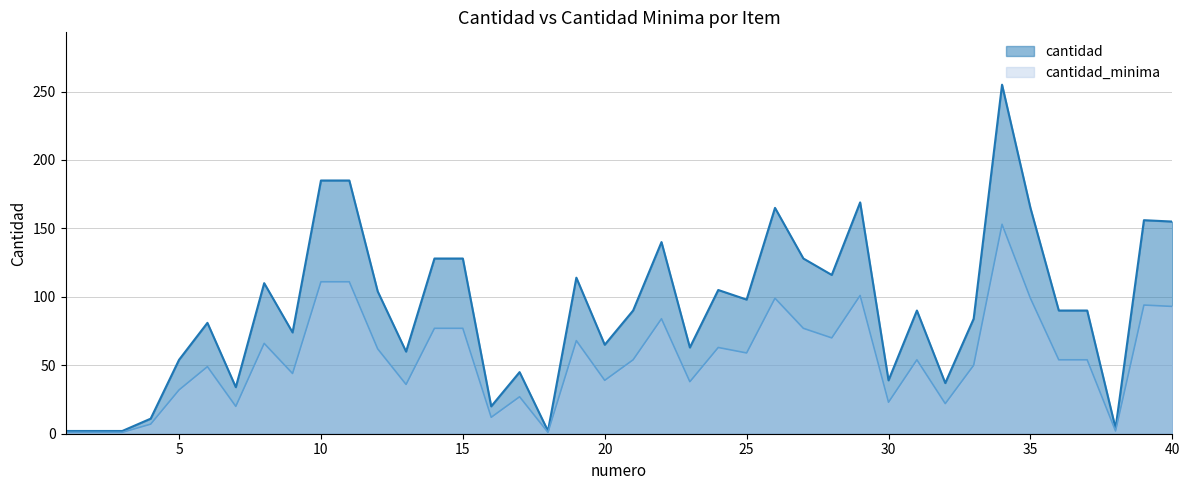

Reading left to right, what are all the values shown in this chart?

cantidad: 1=2	2=2	3=2	4=11	5=54	6=81	7=34	8=110	9=74	10=185	11=185	12=104	13=60	14=128	15=128	16=20	17=45	18=2	19=114	20=65	21=90	22=140	23=63	24=105	25=98	26=165	27=128	28=116	29=169	30=39	31=90	32=37	33=84	34=255	35=165	36=90	37=90	38=4	39=156	40=155
cantidad_minima: 1=1	2=1	3=1	4=7	5=32	6=49	7=20	8=66	9=44	10=111	11=111	12=62	13=36	14=77	15=77	16=12	17=27	18=1	19=68	20=39	21=54	22=84	23=38	24=63	25=59	26=99	27=77	28=70	29=101	30=23	31=54	32=22	33=50	34=153	35=99	36=54	37=54	38=2	39=94	40=93